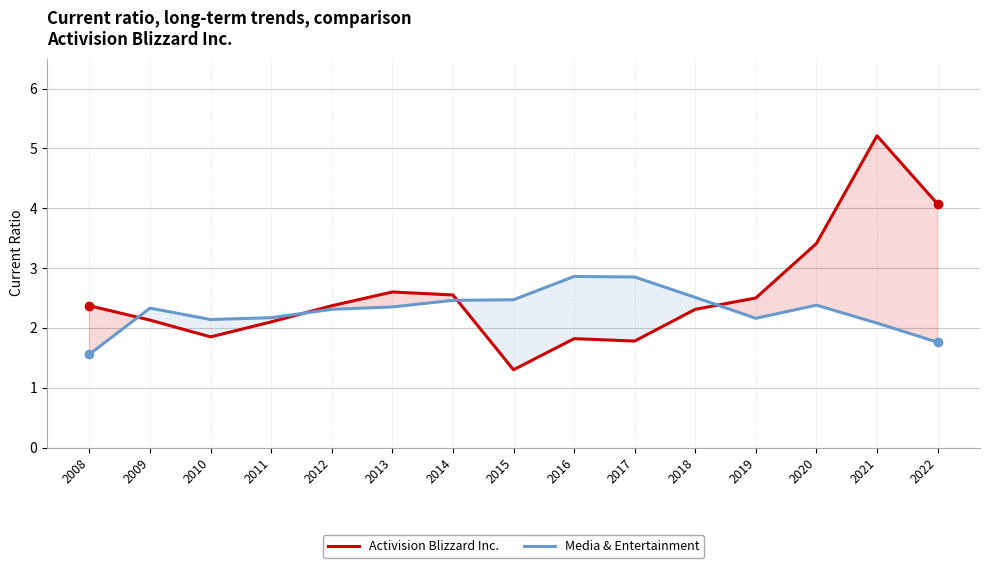

What is the sum of all Media & Entertainment values?

34.4